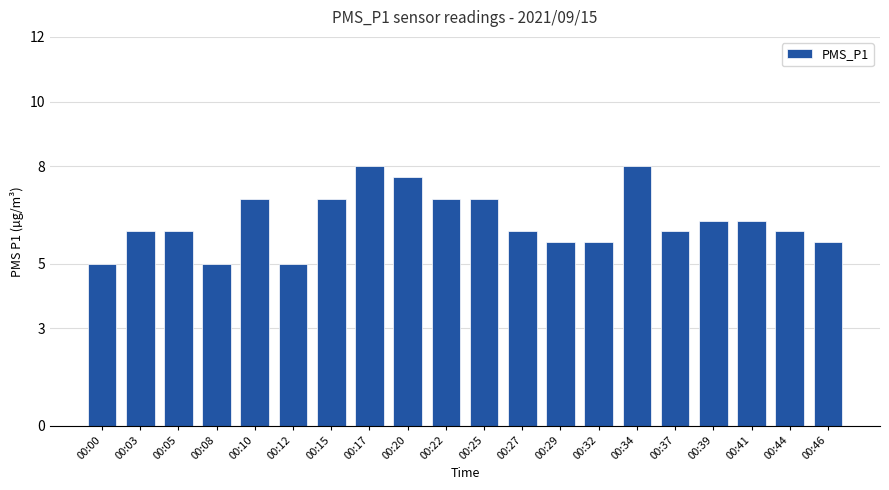

The value at 00:17 is 11.6. True or false?

False